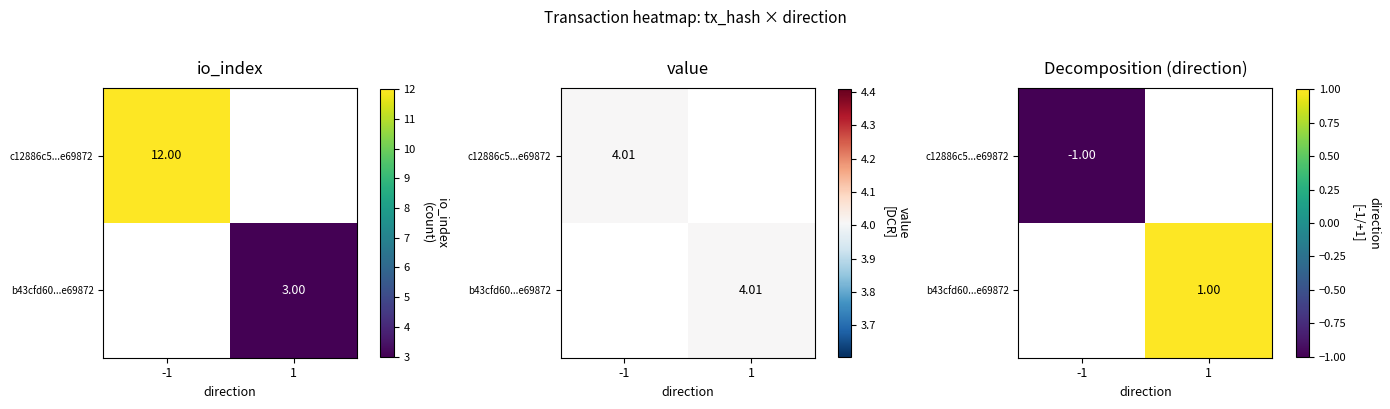

The b43cfd60...e69872 series shows 1.8 at 1. True or false?

False